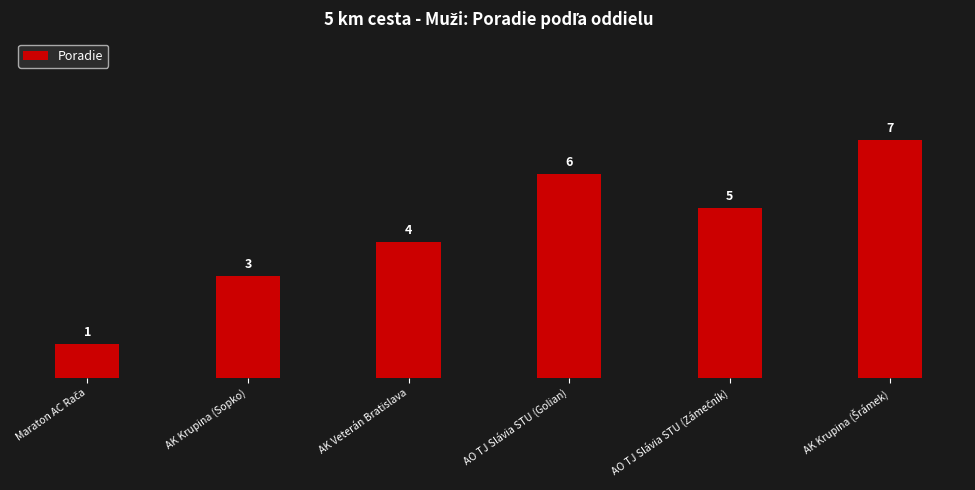

What is the label of the 5th bar from the right?

AK Krupina (Sopko)